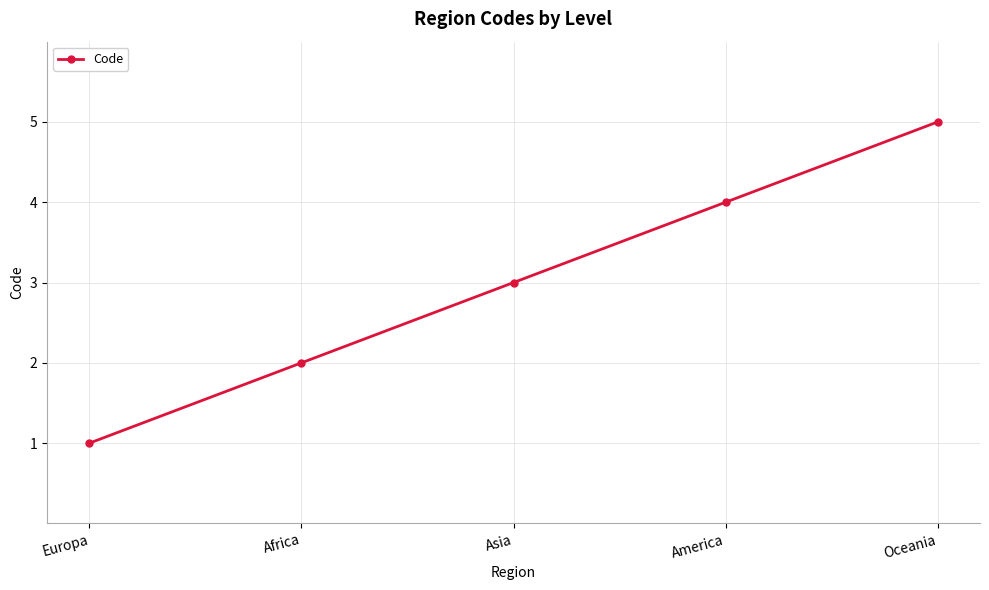

List the labels in order of value, smallest first.

Europa, Africa, Asia, America, Oceania